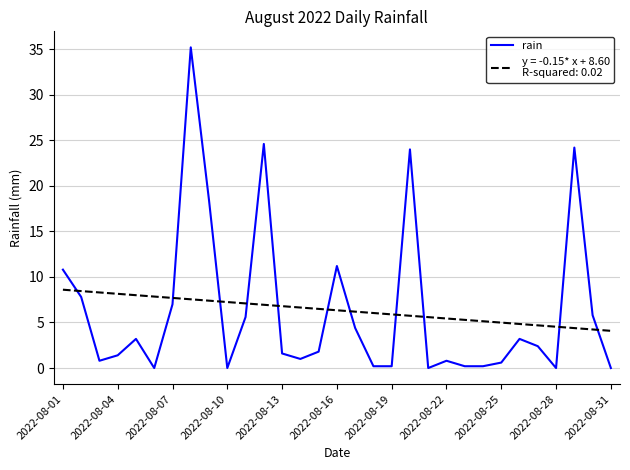

What is the greatest value displayed?

35.2